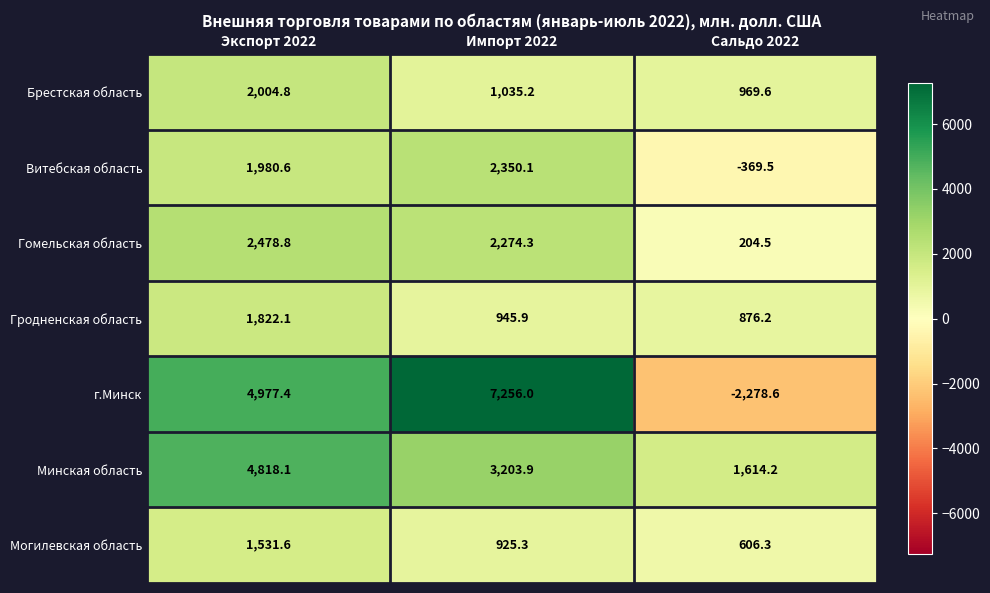

How many data points does each series have?

3